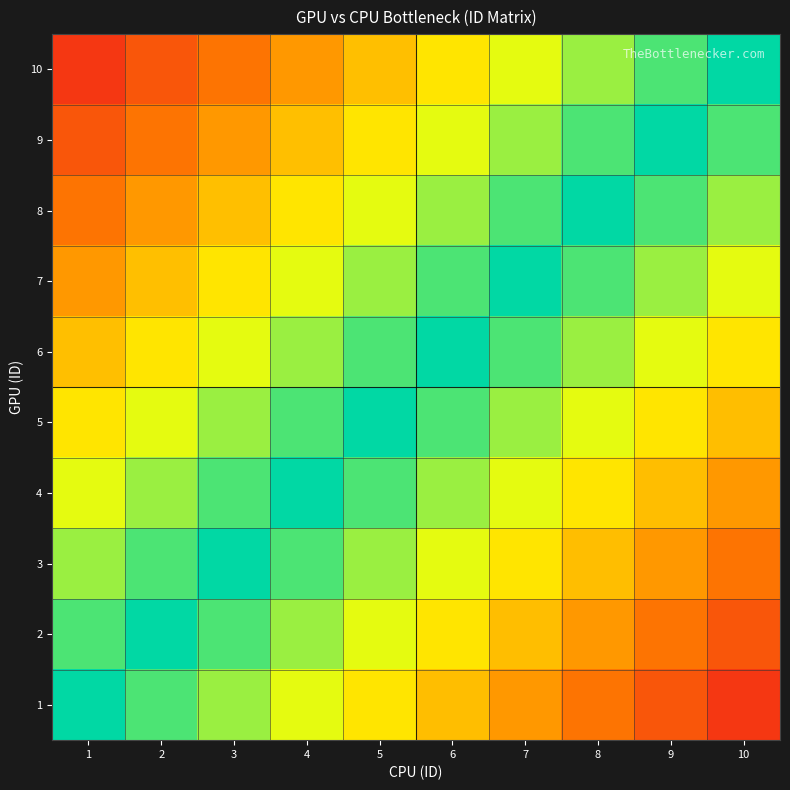

Rank the series at 8 from highest to lowest value.

1, 2, 3, 4, 5, 6, 7, 8, 9, 10